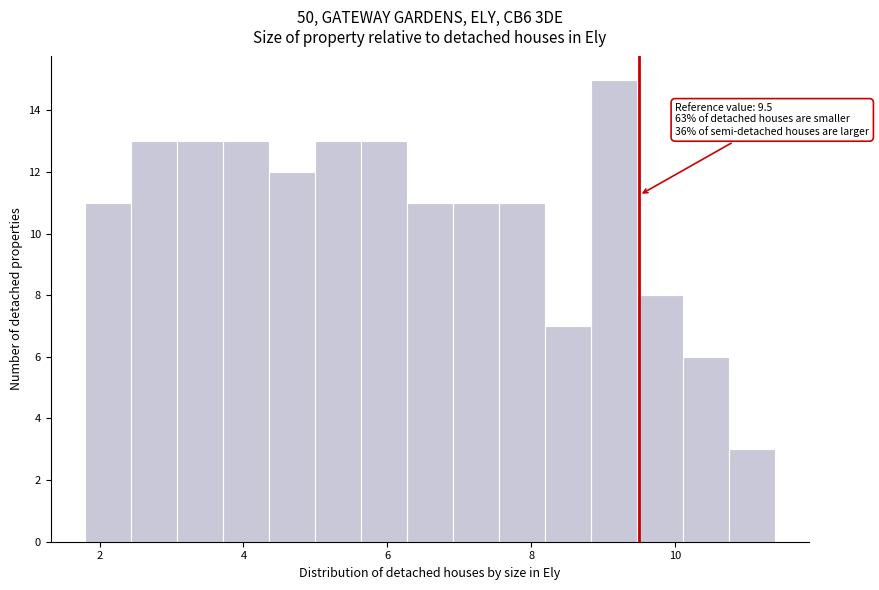

Read against the x-axis, roughly where is the centre of the tallest bar?

9.2